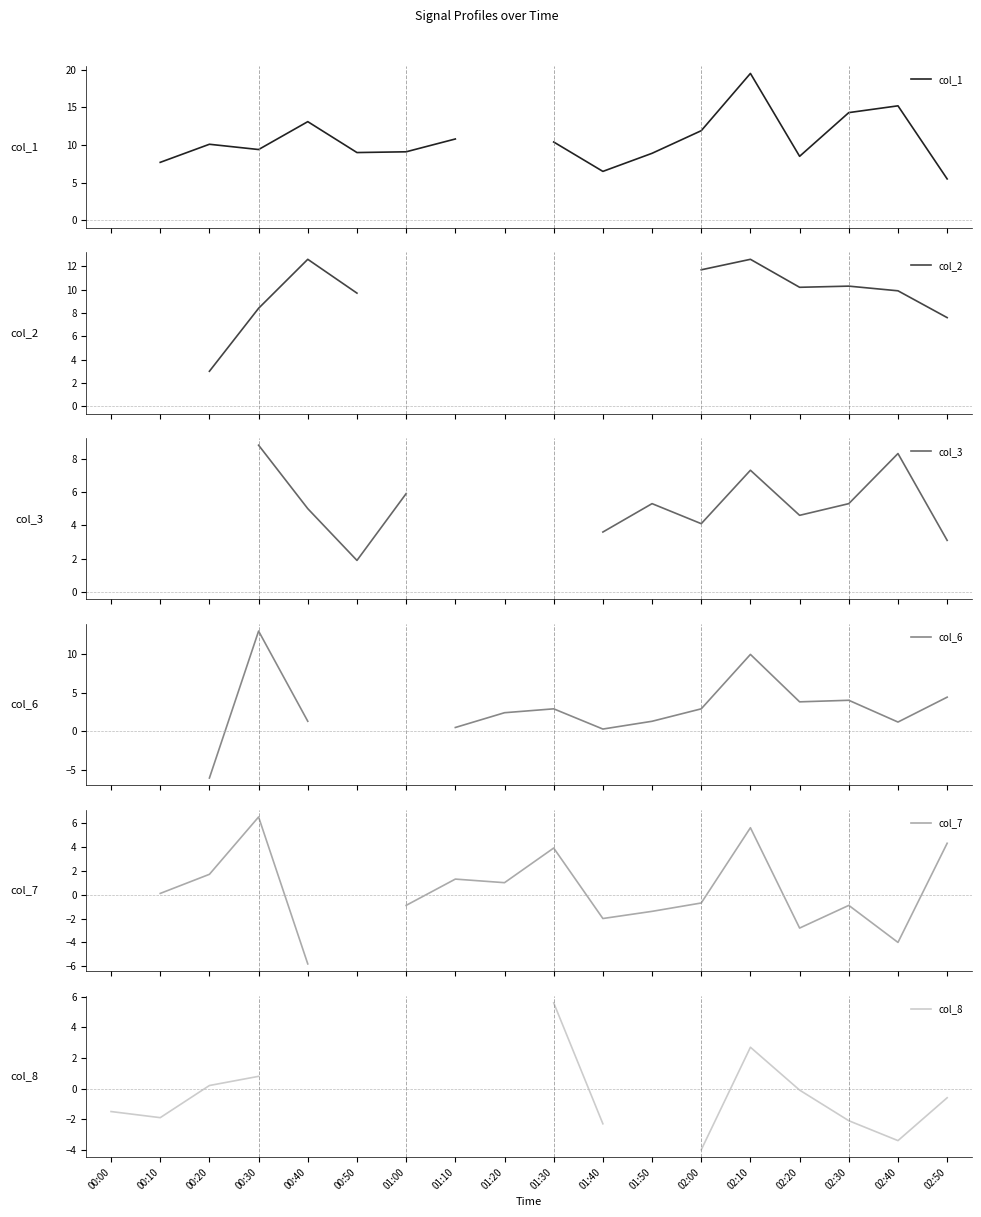

True or false: col_7 has more than 1 points higher than both neighbors.

True